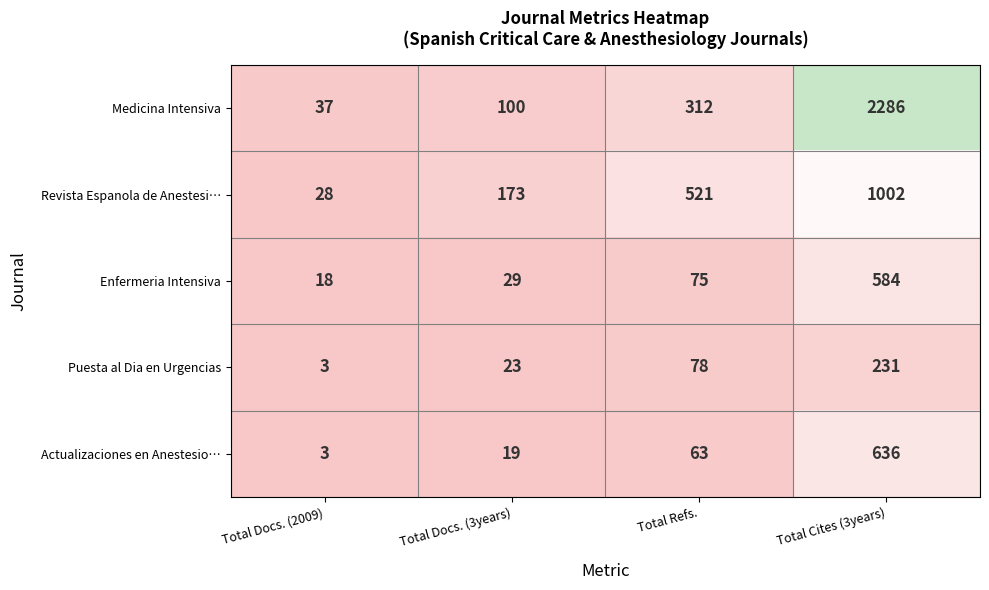

Where is Puesta al Dia en Urgencias nearest to the value 117?

Total Refs.